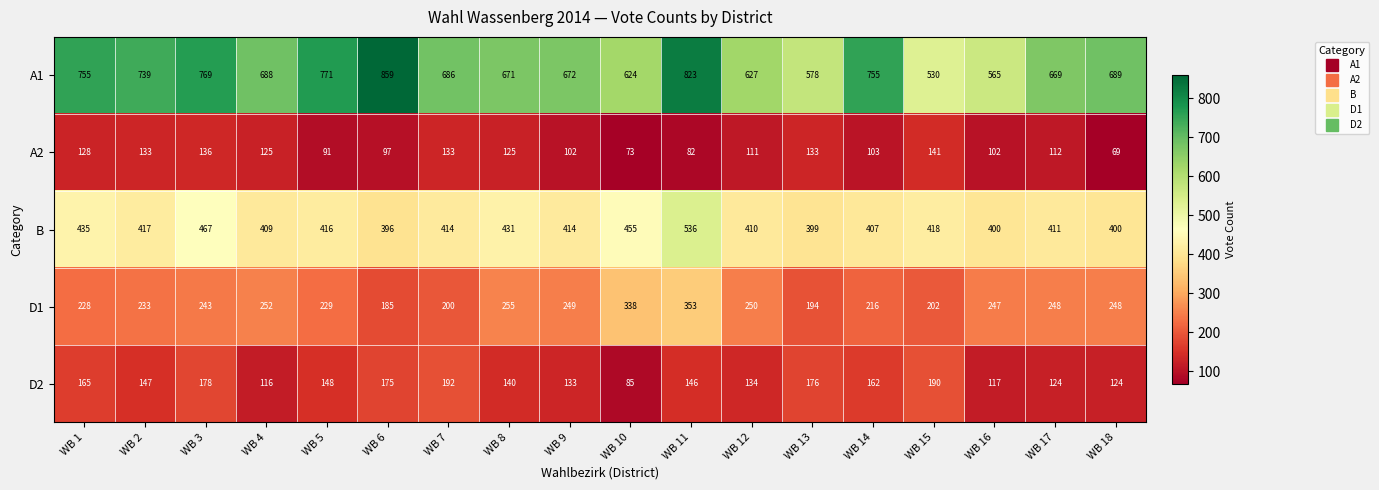

What is the difference between the maximum and minimum values in the D1 series?

168